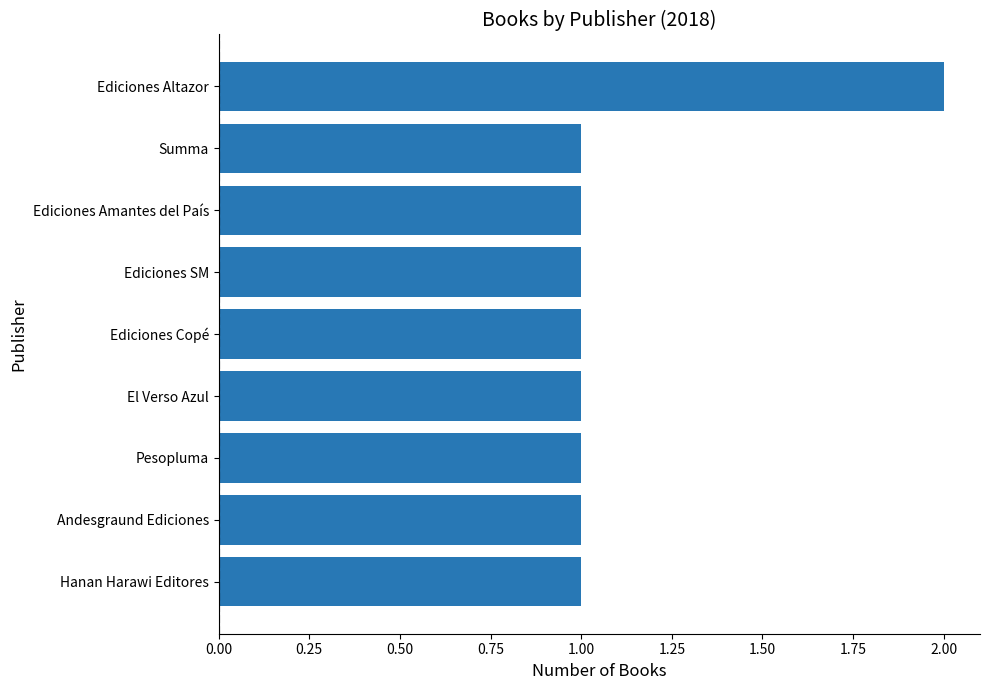

Which has a higher value, Ediciones SM or Ediciones Altazor?

Ediciones Altazor